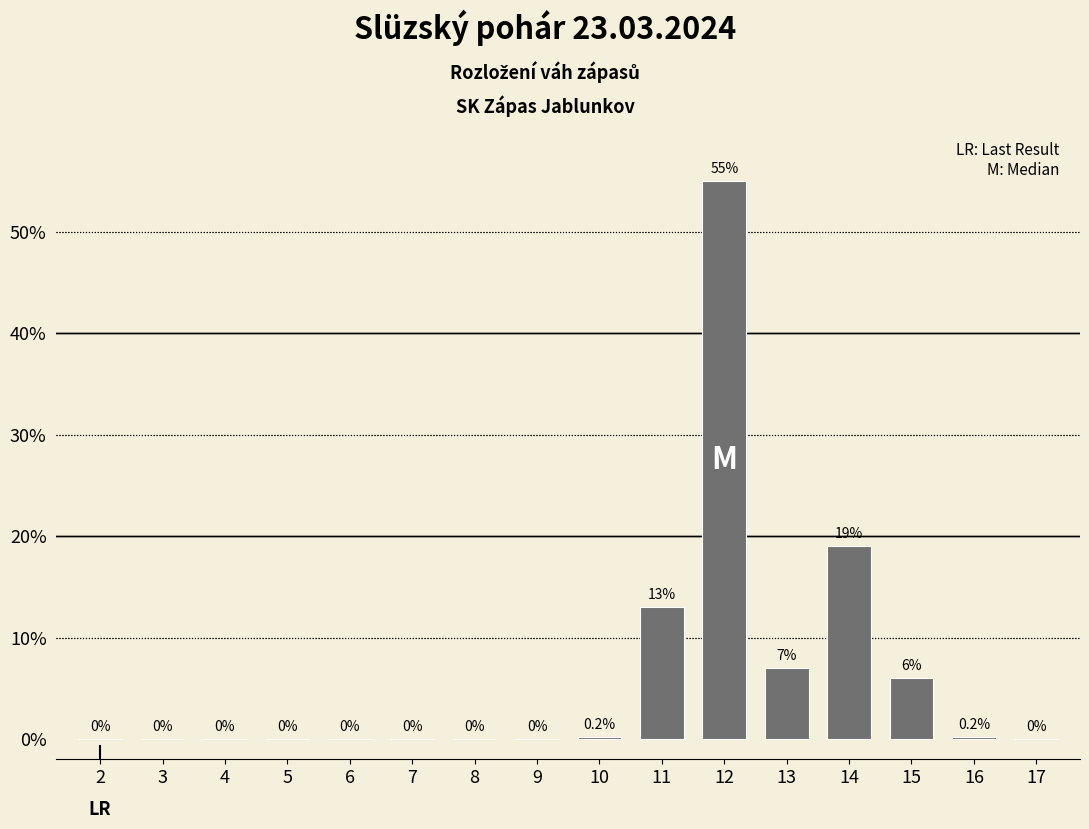

Reading left to right, extract all data points from this chart.

2=0.0	3=0.0	4=0.0	5=0.0	6=0.0	7=0.0	8=0.0	9=0.0	10=0.2	11=13.0	12=55.0	13=7.0	14=19.0	15=6.0	16=0.2	17=0.0